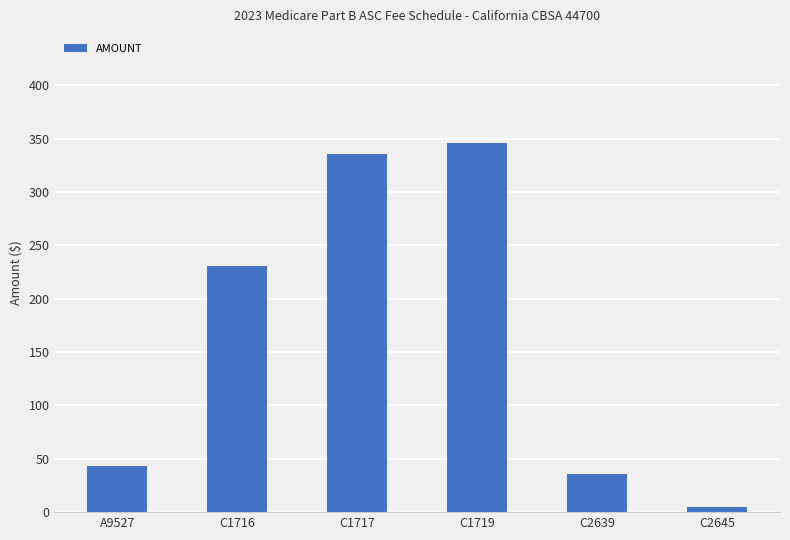

Which has a higher value, C1716 or A9527?

C1716